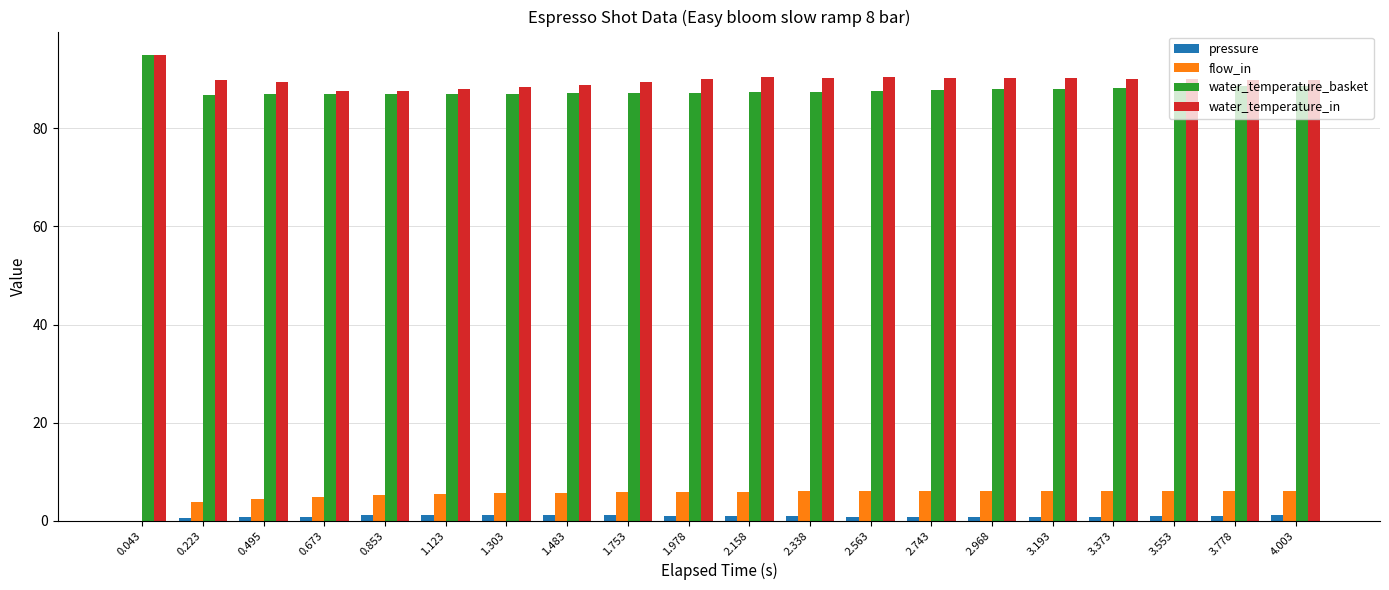

What is the highest value of the flow_in series?

6.0